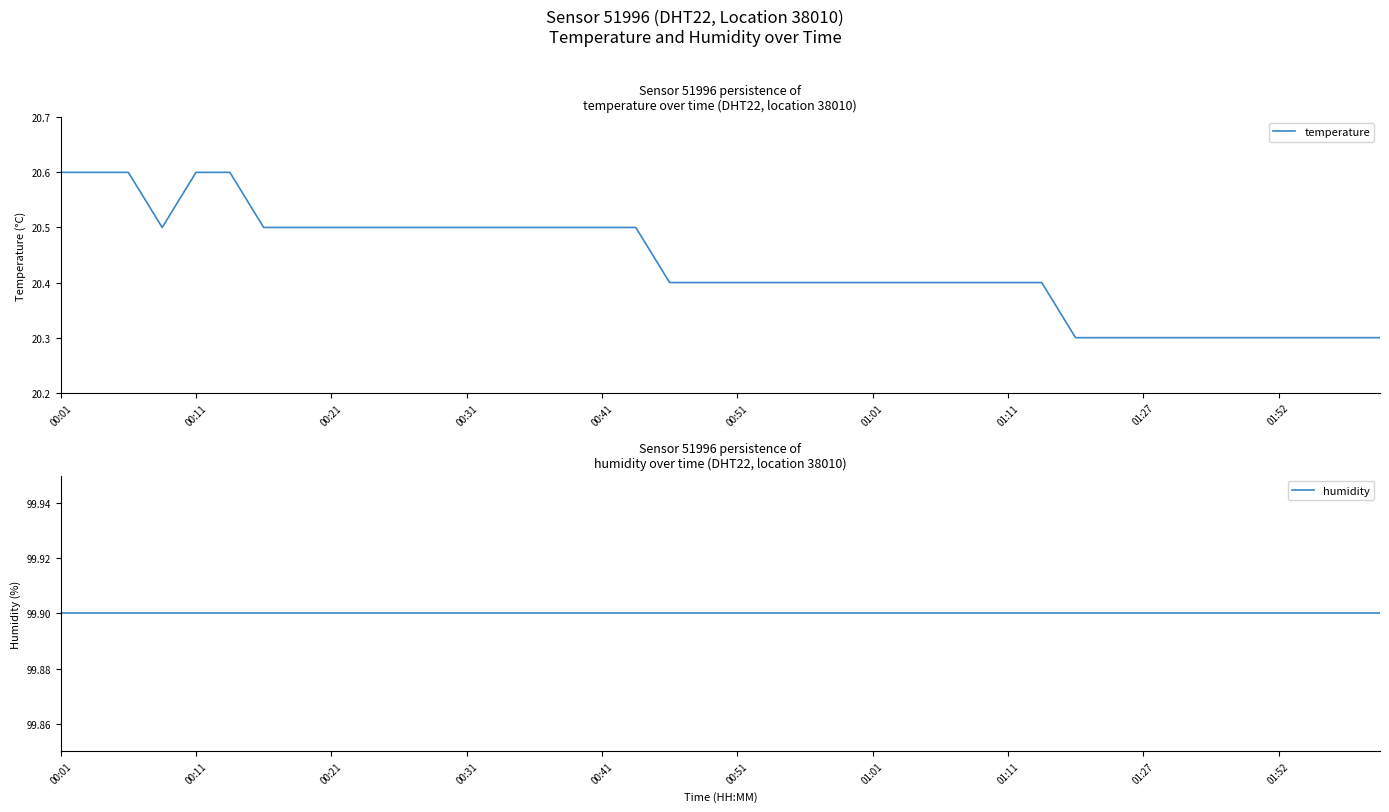

Reading left to right, transcribe all the data shown in this chart.

temperature: 20.6	20.6	20.6	20.5	20.6	20.6	20.5	20.5	20.5	20.5	20.5	20.5	20.5	20.5	20.5	20.5	20.5	20.5	20.4	20.4	20.4	20.4	20.4	20.4	20.4	20.4	20.4	20.4	20.4	20.4	20.3	20.3	20.3	20.3	20.3	20.3	20.3	20.3	20.3	20.3
humidity: 99.9	99.9	99.9	99.9	99.9	99.9	99.9	99.9	99.9	99.9	99.9	99.9	99.9	99.9	99.9	99.9	99.9	99.9	99.9	99.9	99.9	99.9	99.9	99.9	99.9	99.9	99.9	99.9	99.9	99.9	99.9	99.9	99.9	99.9	99.9	99.9	99.9	99.9	99.9	99.9